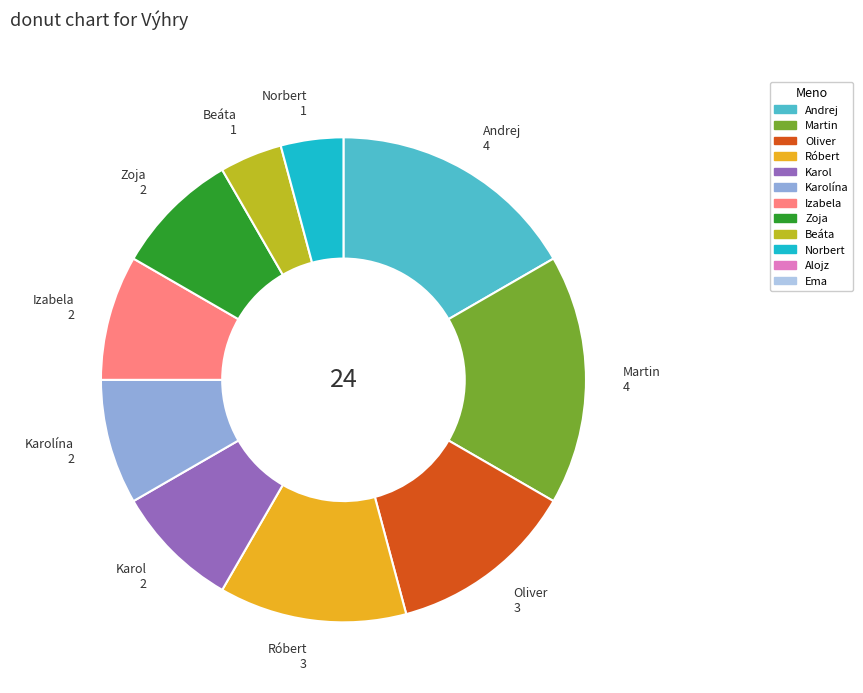

Is there a majority slice in this chart?

No